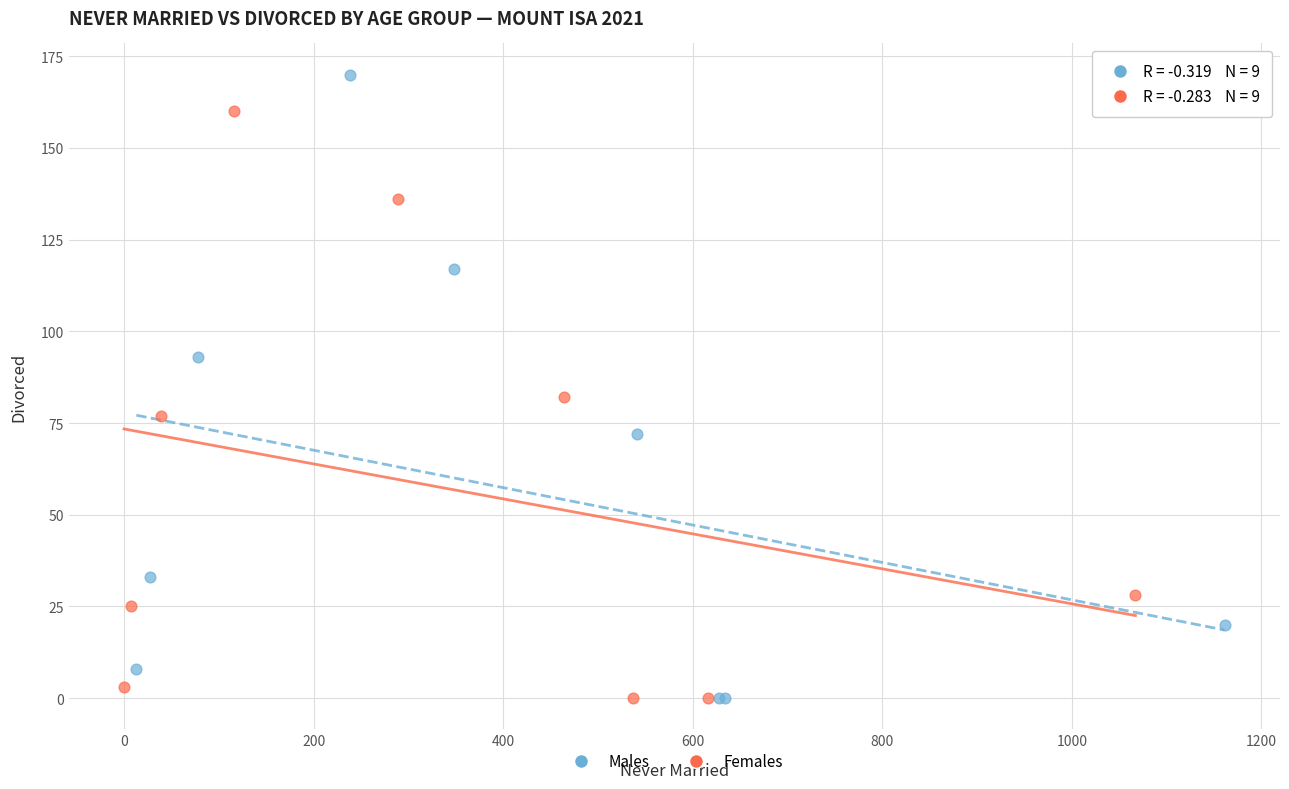

Which series has the largest Y range (max minus min)?

Males